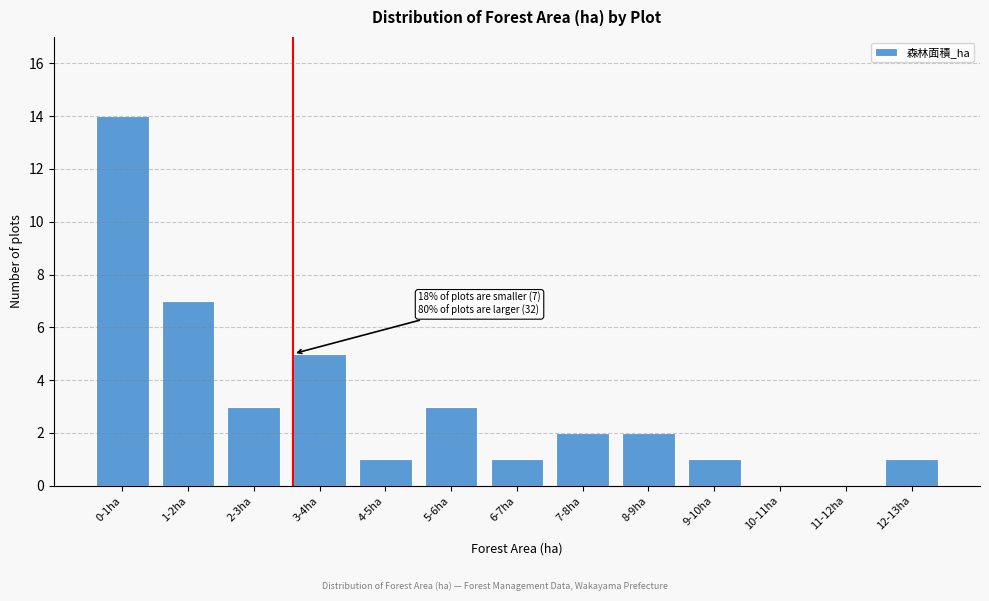

Reading left to right, extract all data points from this chart.

0-1ha=14	1-2ha=7	2-3ha=3	3-4ha=5	4-5ha=1	5-6ha=3	6-7ha=1	7-8ha=2	8-9ha=2	9-10ha=1	10-11ha=0	11-12ha=0	12-13ha=1